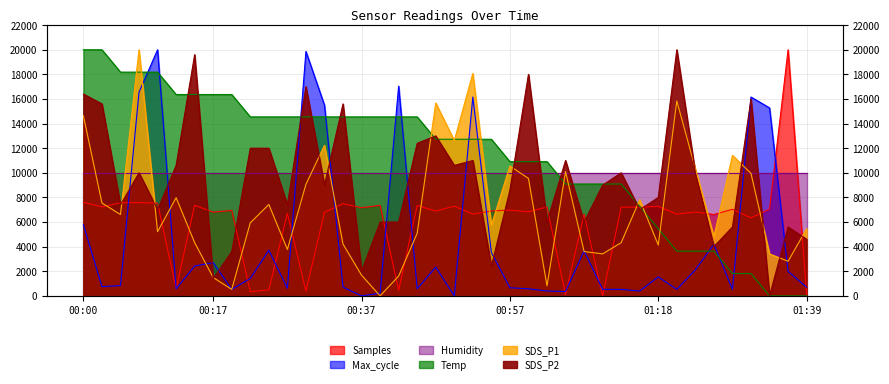

Which series has the largest total across all categories?

Temp